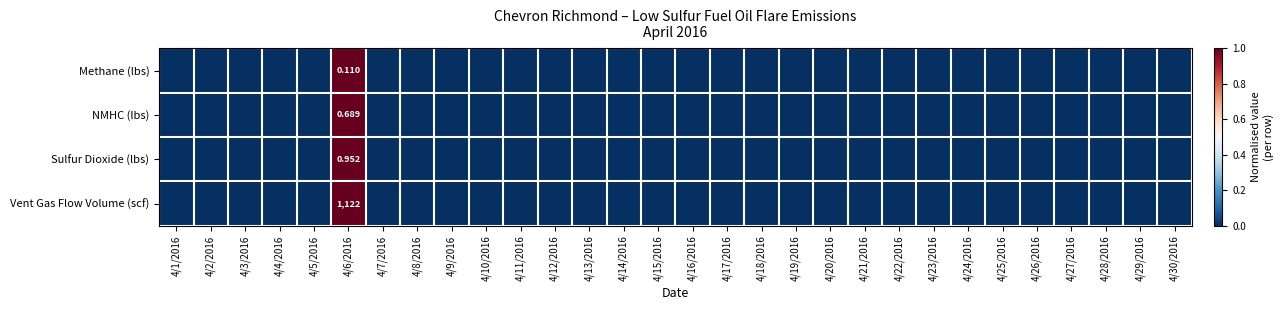

Rank the categories by Vent Gas Flow Volume (scf) value from lowest to highest.

4/1/2016, 4/2/2016, 4/3/2016, 4/4/2016, 4/5/2016, 4/7/2016, 4/8/2016, 4/9/2016, 4/10/2016, 4/11/2016, 4/12/2016, 4/13/2016, 4/14/2016, 4/15/2016, 4/16/2016, 4/17/2016, 4/18/2016, 4/19/2016, 4/20/2016, 4/21/2016, 4/22/2016, 4/23/2016, 4/24/2016, 4/25/2016, 4/26/2016, 4/27/2016, 4/28/2016, 4/29/2016, 4/30/2016, 4/6/2016